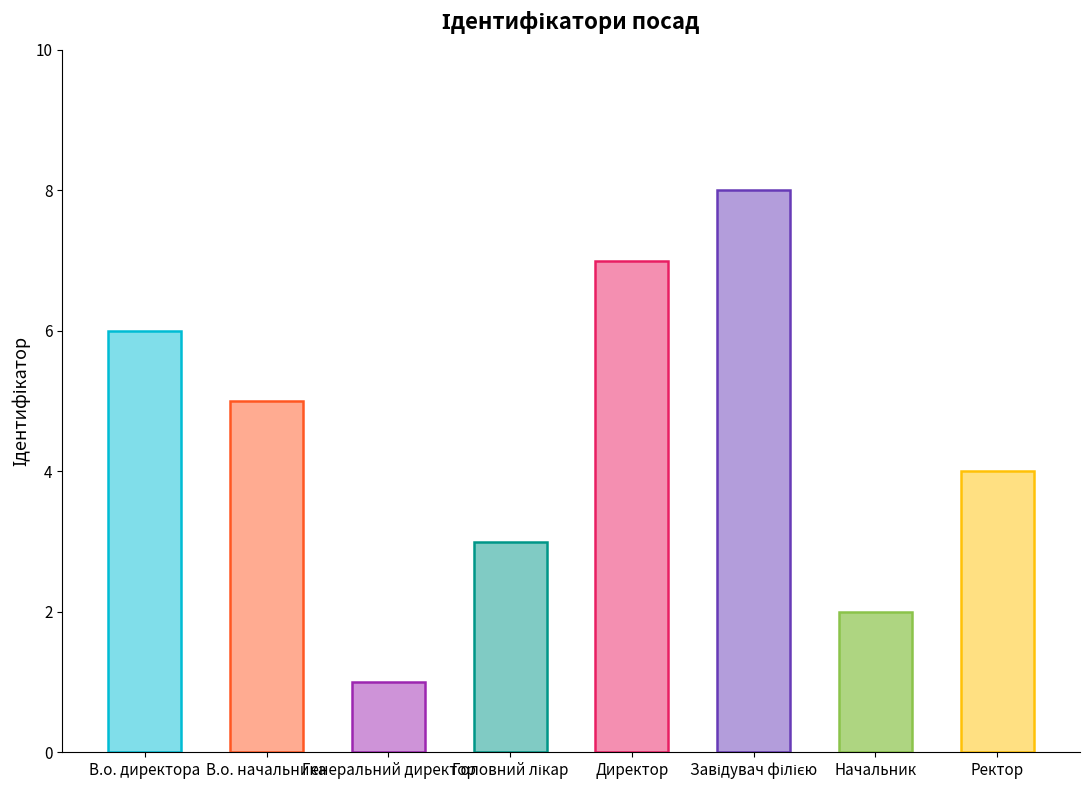

What is the greatest value displayed?

8